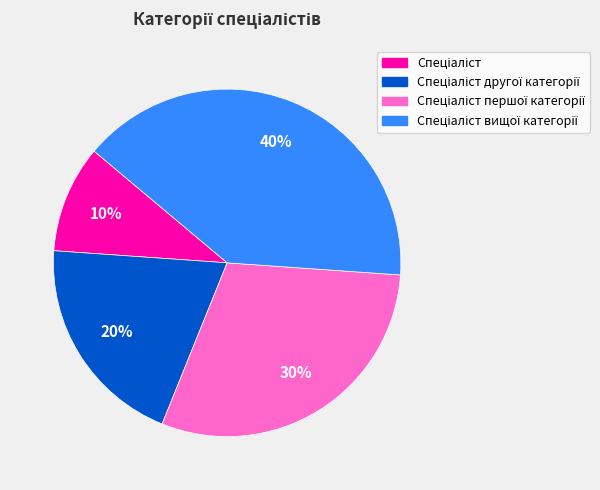

Does any single category account for the majority?

No